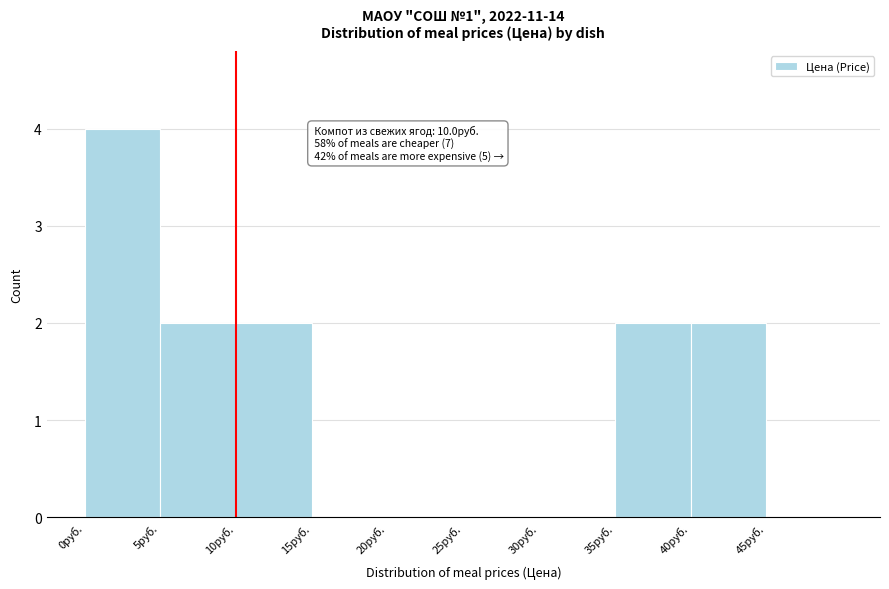

Which range on the x-axis has the tallest bar?

0 to 5